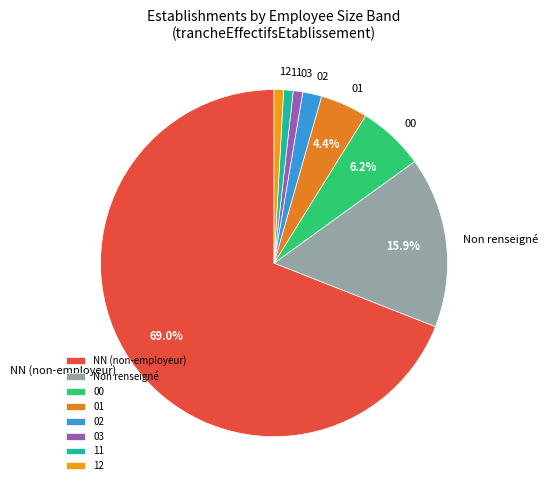

Is the sum of 11 and 00 greater than half?

No